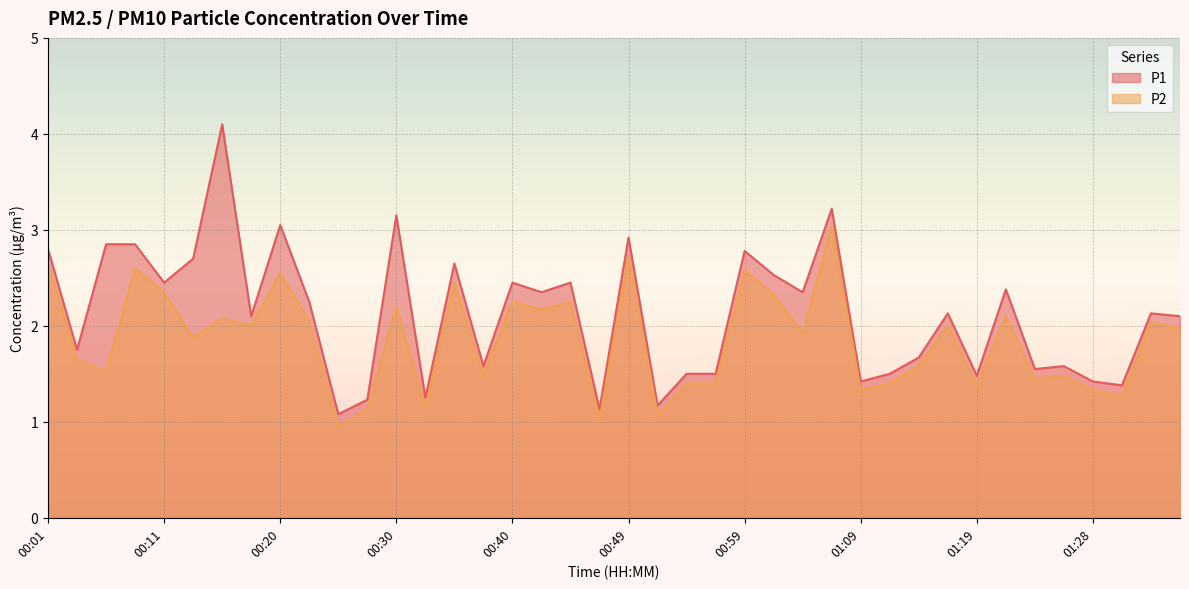

The P2 series shows 2.2 at 00:40. True or false?

True